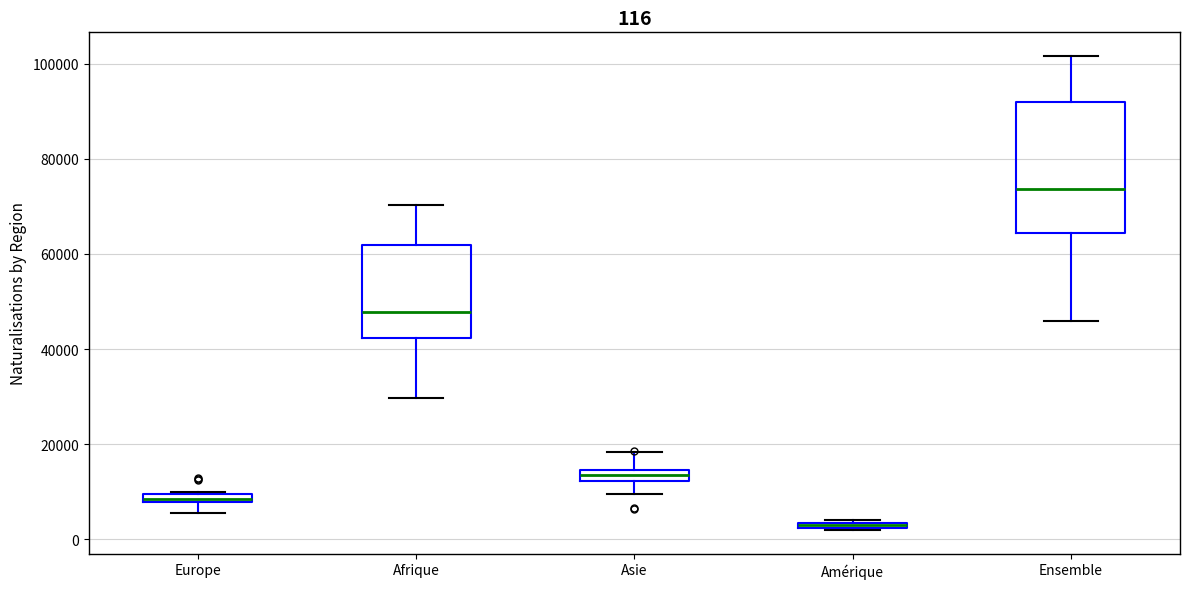

Which box's median line is the highest?

Ensemble